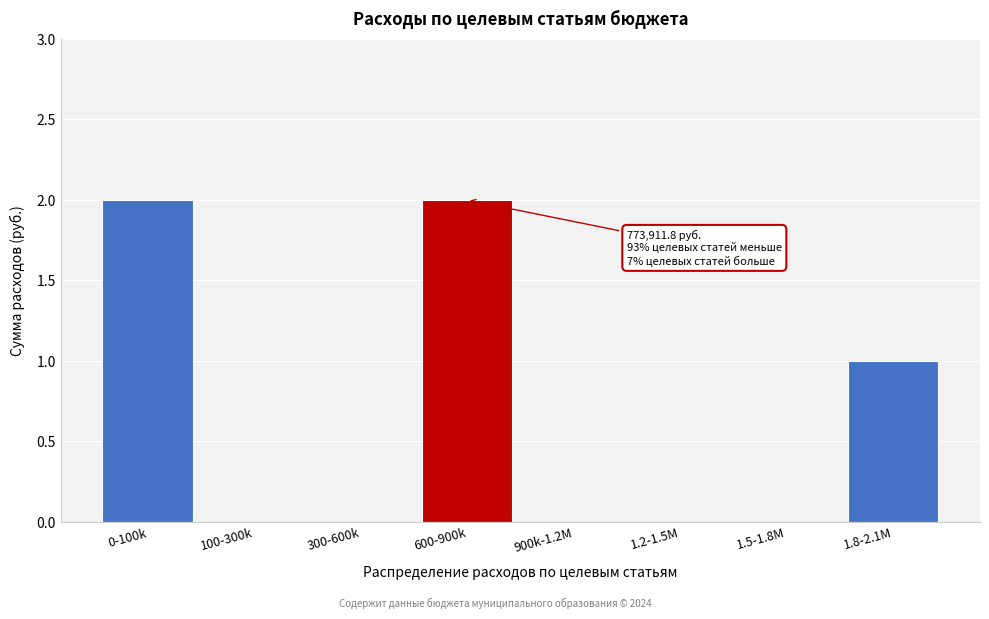

Reading left to right, what are all the values shown in this chart?

0-100k=2	100-300k=0	300-600k=0	600-900k=2	900k-1.2M=0	1.2-1.5M=0	1.5-1.8M=0	1.8-2.1M=1